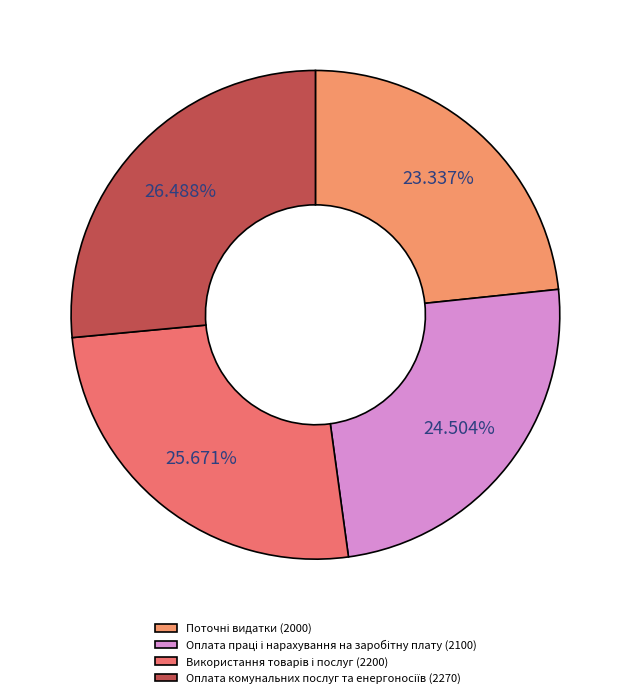

What percentage is NOT represented by Використання товарів і послуг?

74.3%